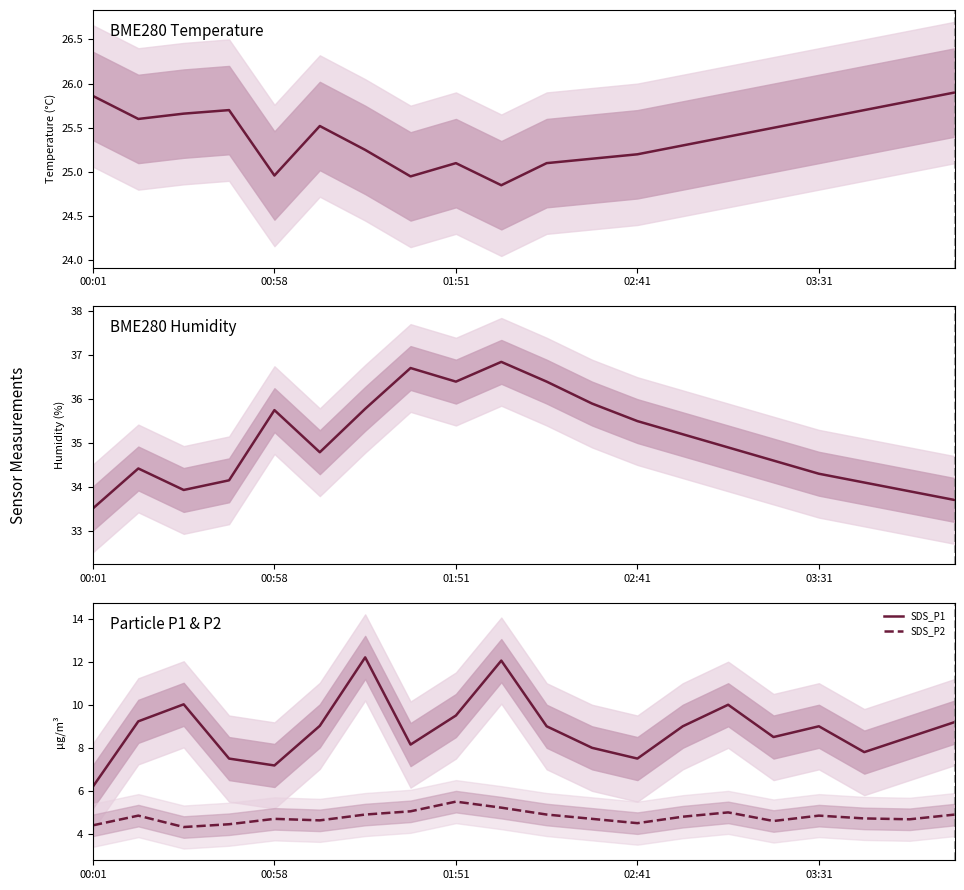

At which category is the sum across all series the highest?

9